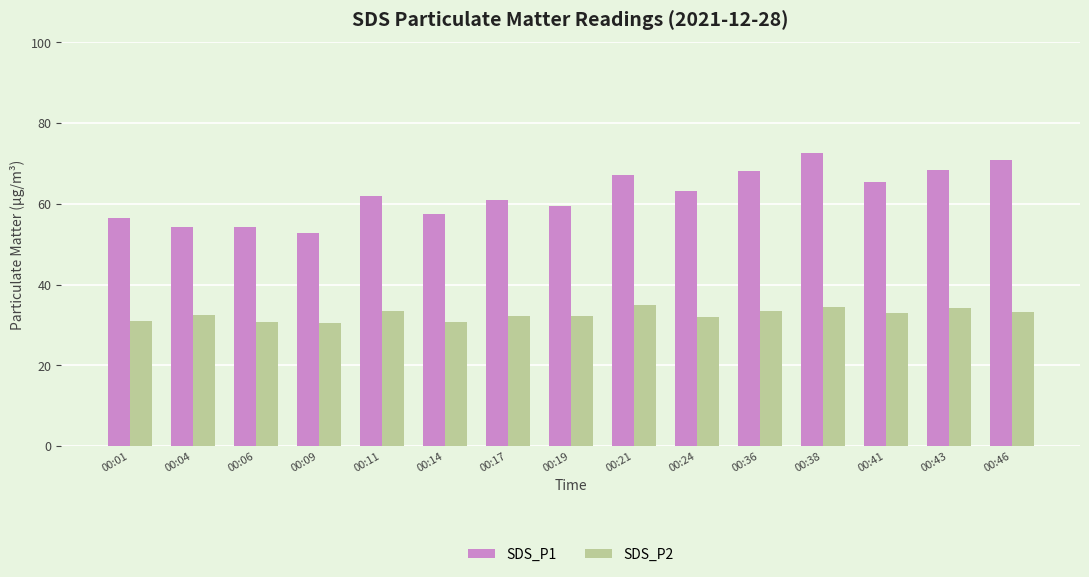

At which label does SDS_P2 first exceed 32?

00:04